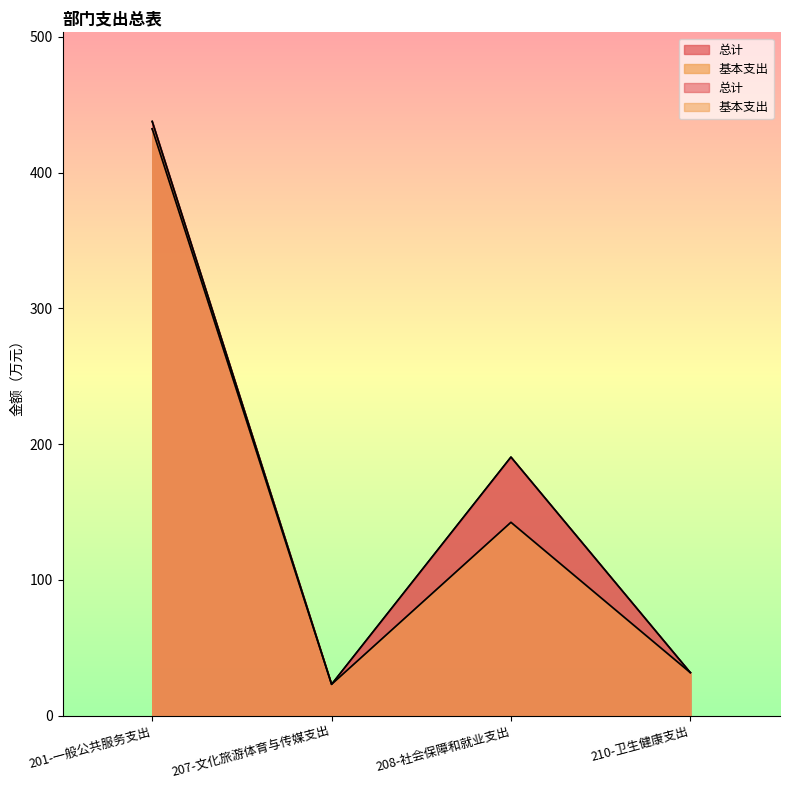

True or false: 基本支出 and 总计 intersect in this chart.

False